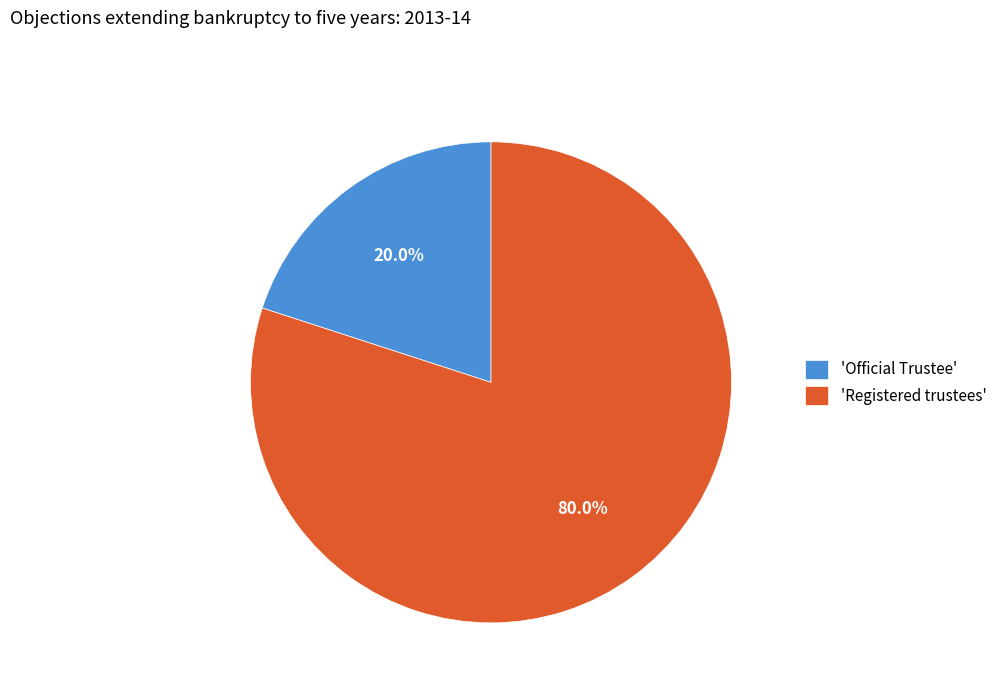

Which slice is the largest?

'Registered trustees'